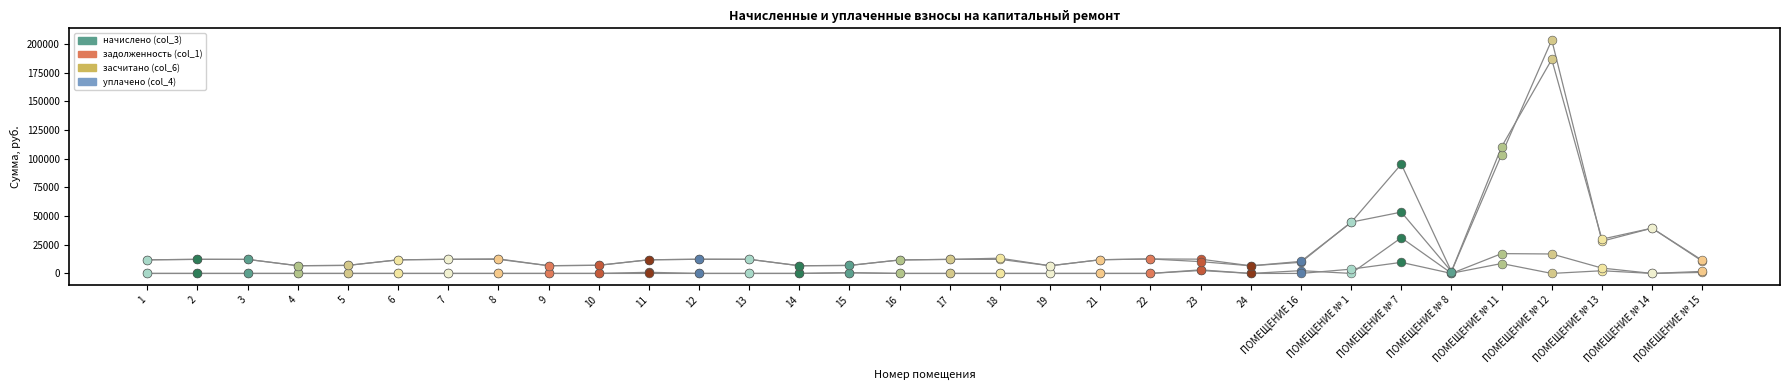

How many lines are shown in the chart?

4